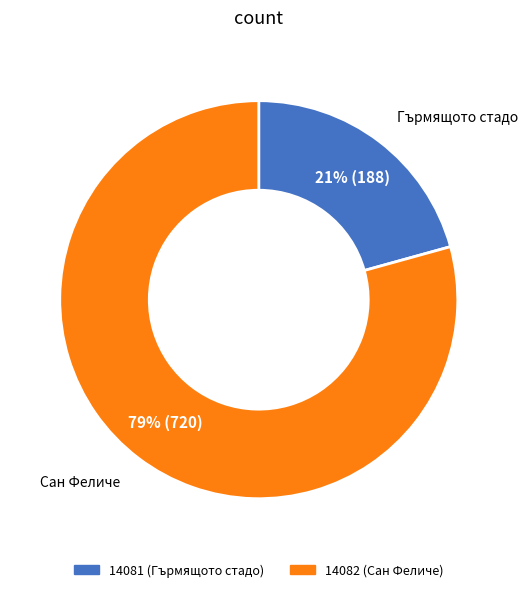

Rank the categories by value from lowest to highest.

14081, 14082